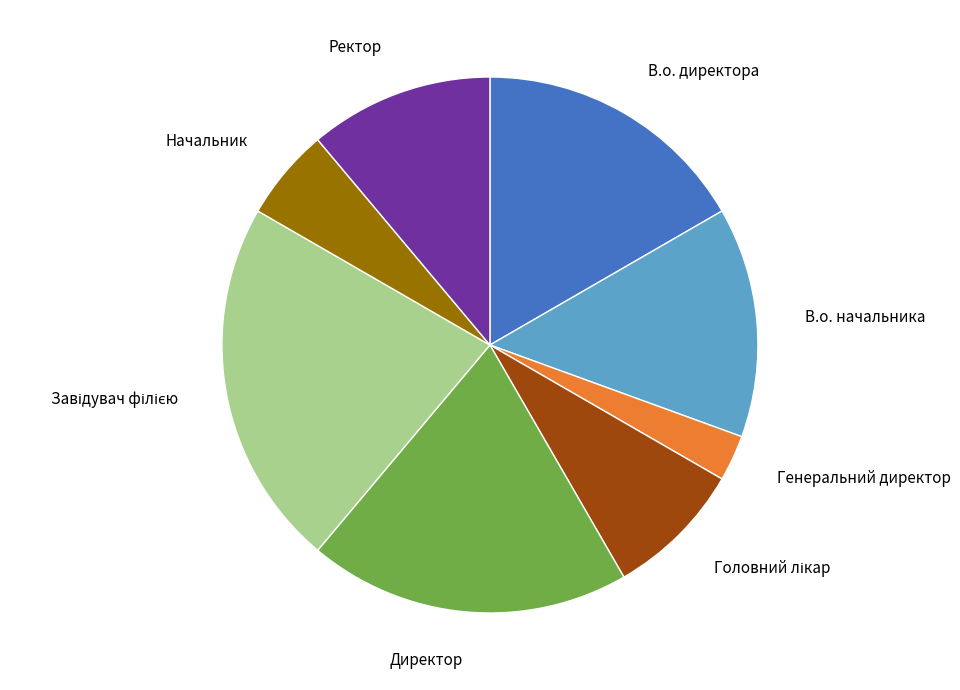

What is the ratio of the value at В.о. начальника to the value at В.о. директора?

0.8